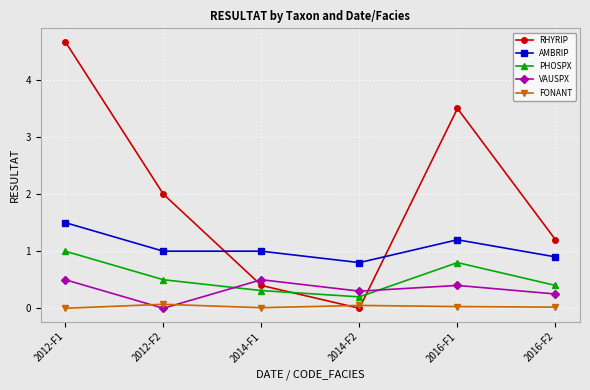

Which series changed the most between 2016-F1 and 2016-F2?

RHYRIP